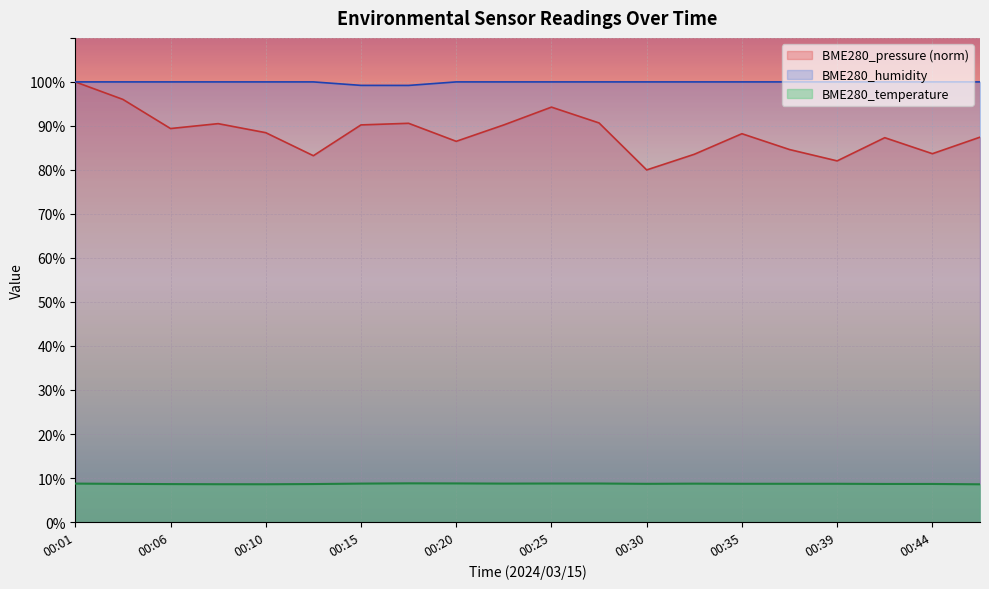

Between 00:13 and 00:39, which series saw the biggest shift?

BME280_pressure